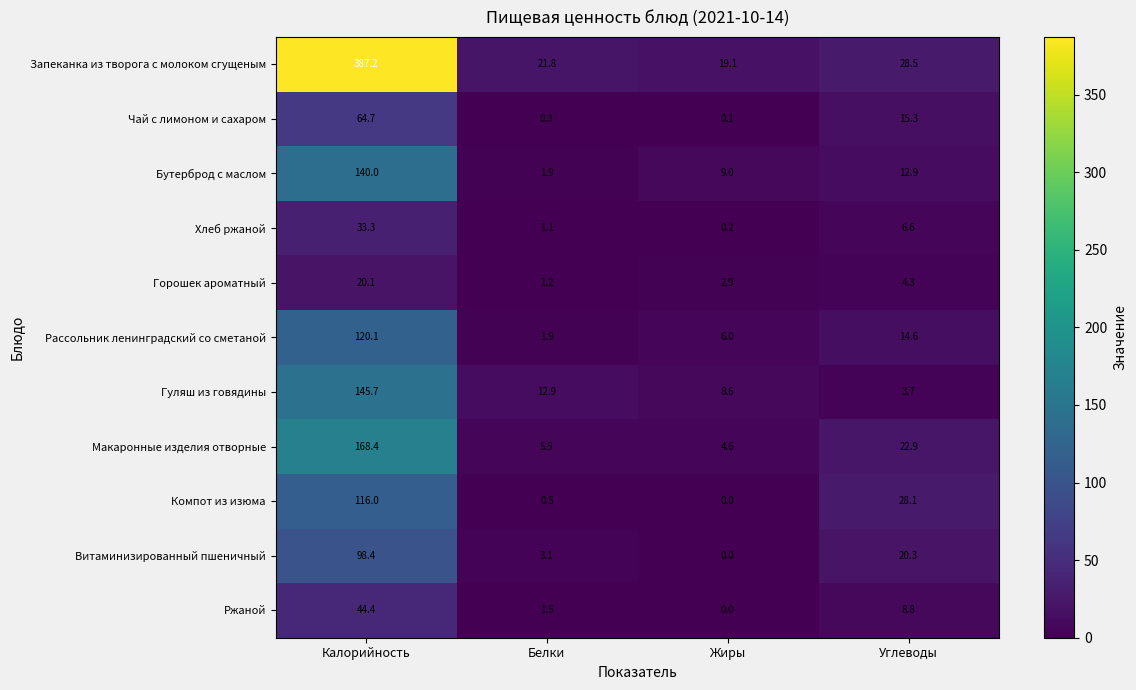

What is the greatest value displayed?

387.2